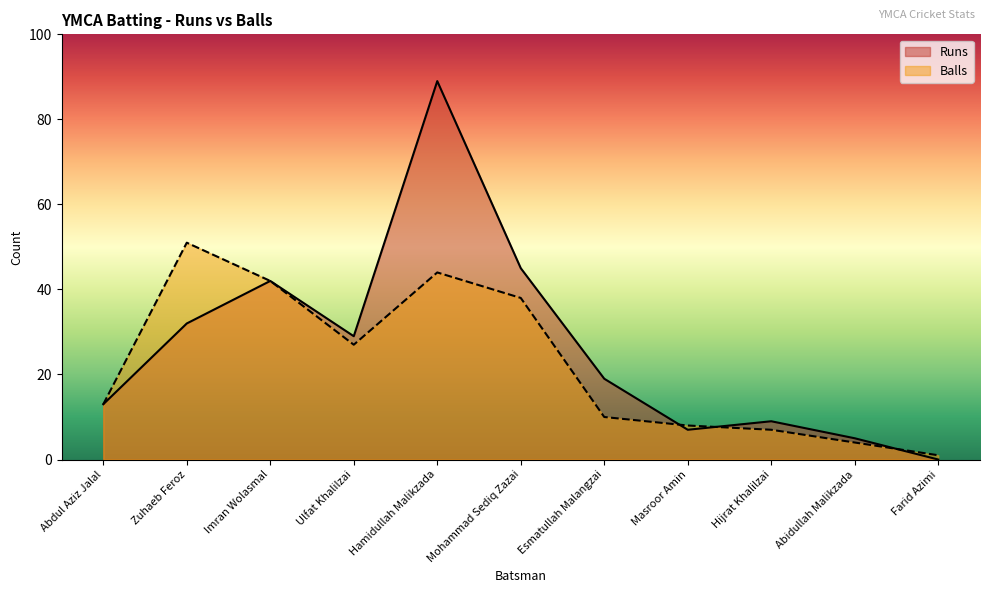

List the labels in order of Balls value, smallest first.

Farid Azimi, Abidullah Malikzada, Hijrat Khalilzai, Masroor Amin, Esmatullah Malangzai, Abdul Aziz Jalal, Ulfat Khalilzai, Mohammad Sediq Zazai, Imran Wolasmal, Hamidullah Malikzada, Zuhaeb Feroz